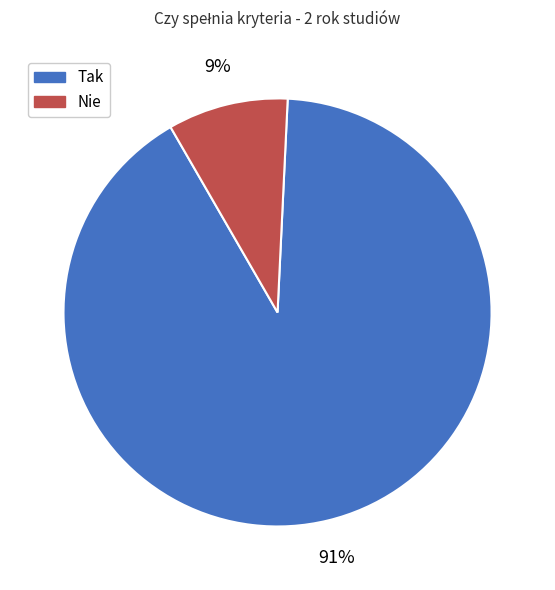

Is the sum of Nie and Tak greater than half?

Yes